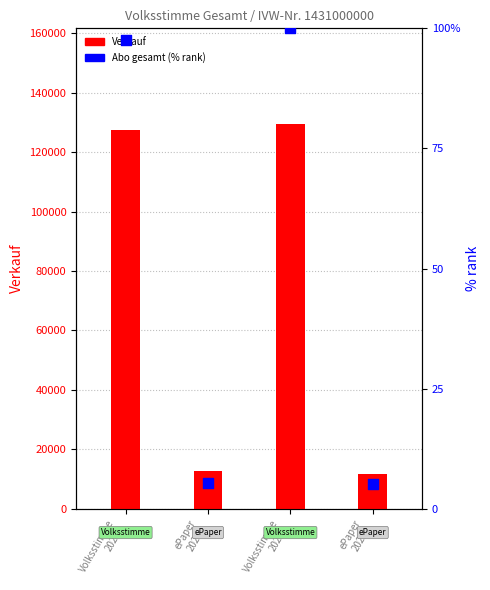

What is the total value across all series at ePaper
20241?

12574.4